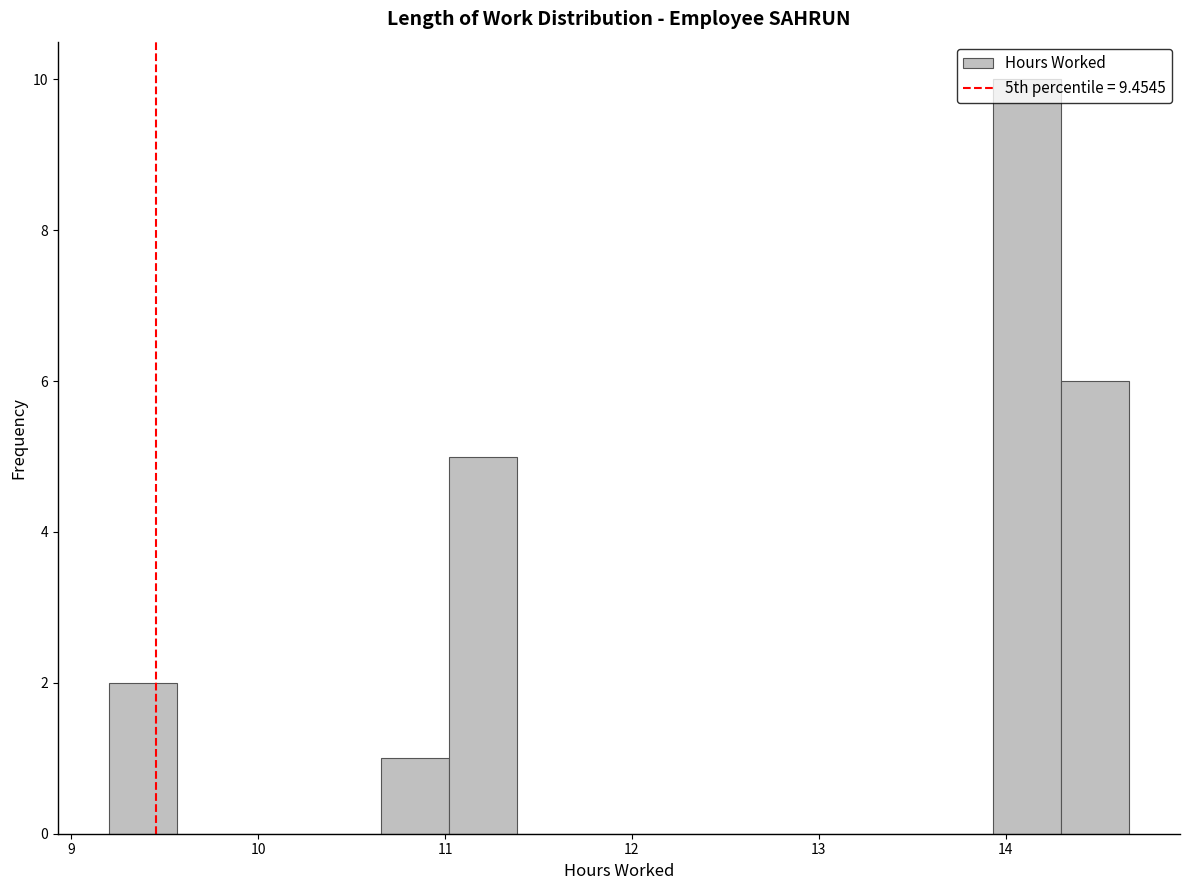

Around what value on the x-axis is the tallest bar? Give the approximate position of its centre, as read against the axis.

14.1